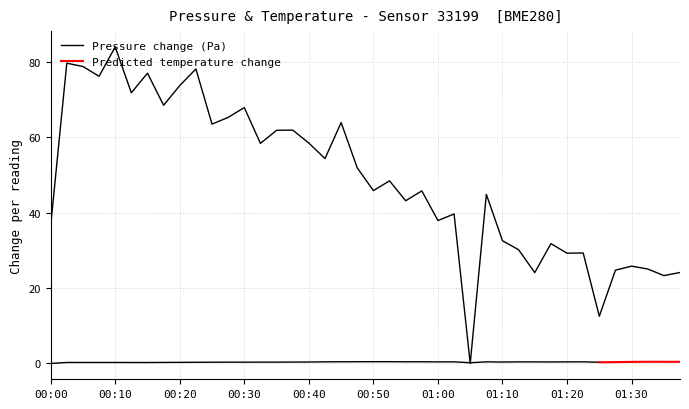

List the labels in order of value, smallest first.

01:05, 01:25, 01:35, 01:15, 01:37, 01:27, 01:32, 01:30, 01:20, 01:22, 01:12, 01:17, 01:10, 00:00, 01:00, 01:02, 00:55, 01:07, 00:57, 00:50, 00:52, 00:47, 00:42, 00:33, 00:40, 00:35, 00:37, 00:25, 00:45, 00:28, 00:30, 00:18, 00:13, 00:20, 00:08, 00:15, 00:23, 00:05, 00:03, 00:10